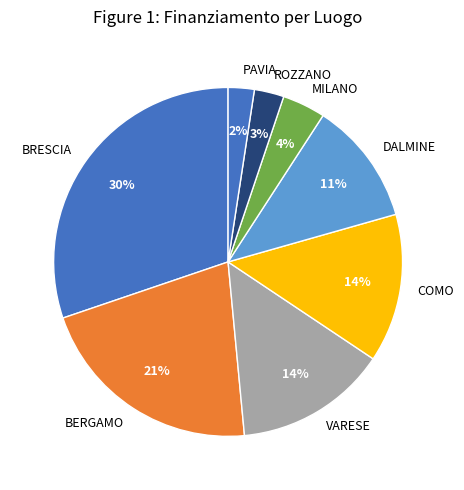

Is it true that DALMINE is 11% of the pie?

True